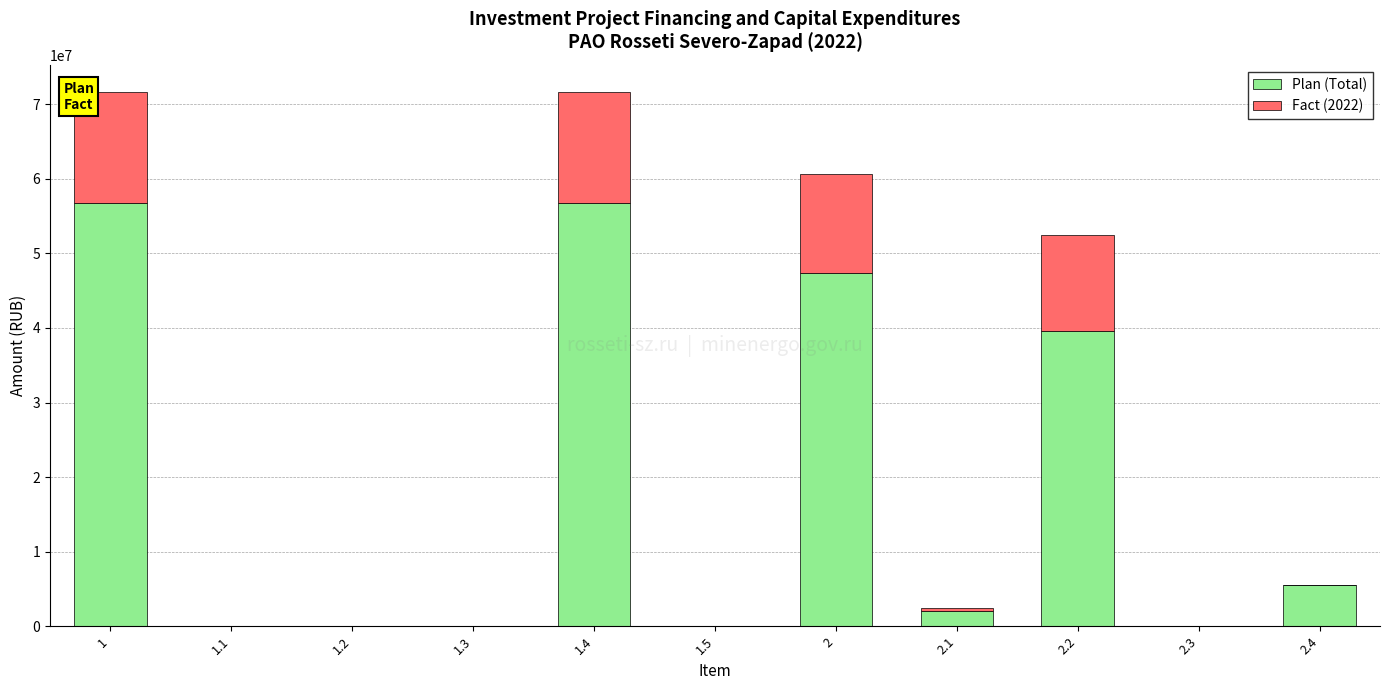

The Plan (Total) series shows 2101345 at 2.1. True or false?

True